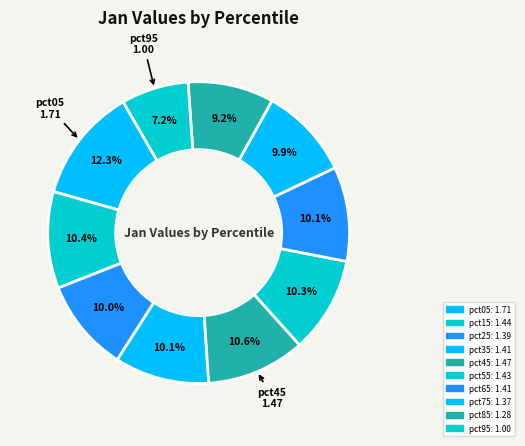

Is there a majority slice in this chart?

No